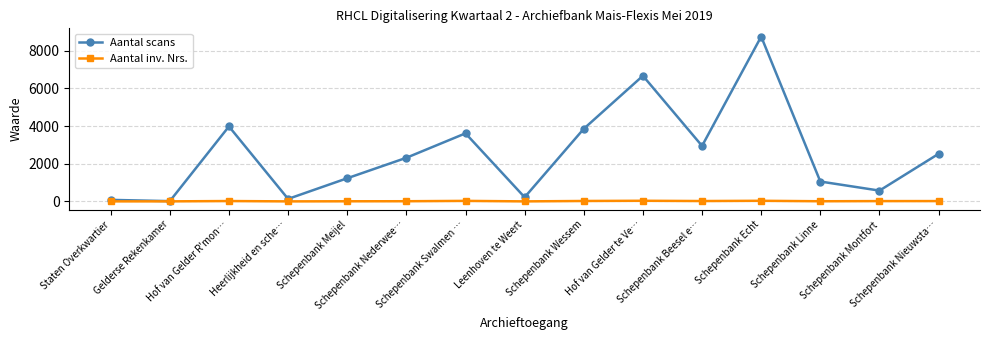

What is the difference between the Aantal scans values at Schepenbank Montfort and Schepenbank Nieuwsta…?

1953